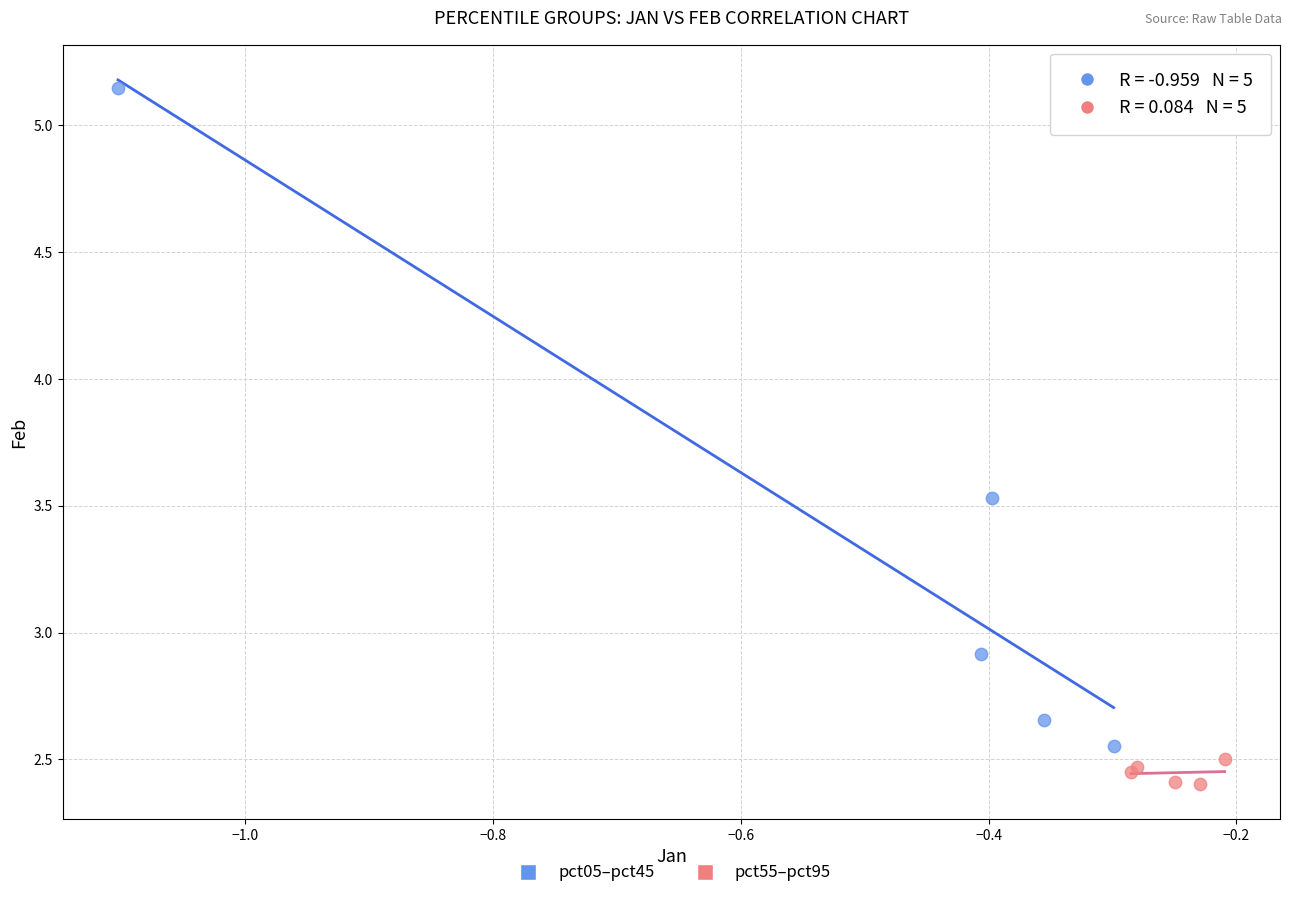

Which series contains the highest Y value?

pct05–pct45